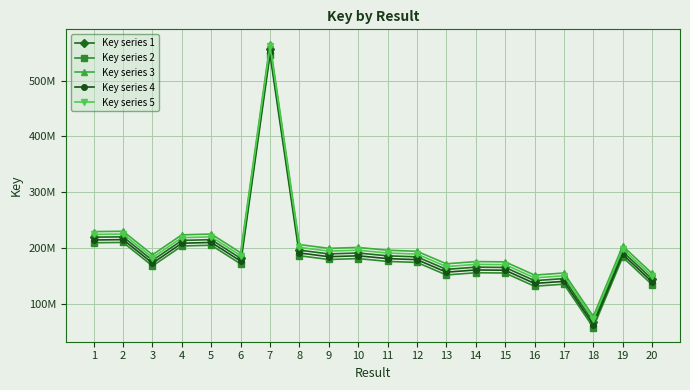

Does the chart have visible grid lines?

Yes